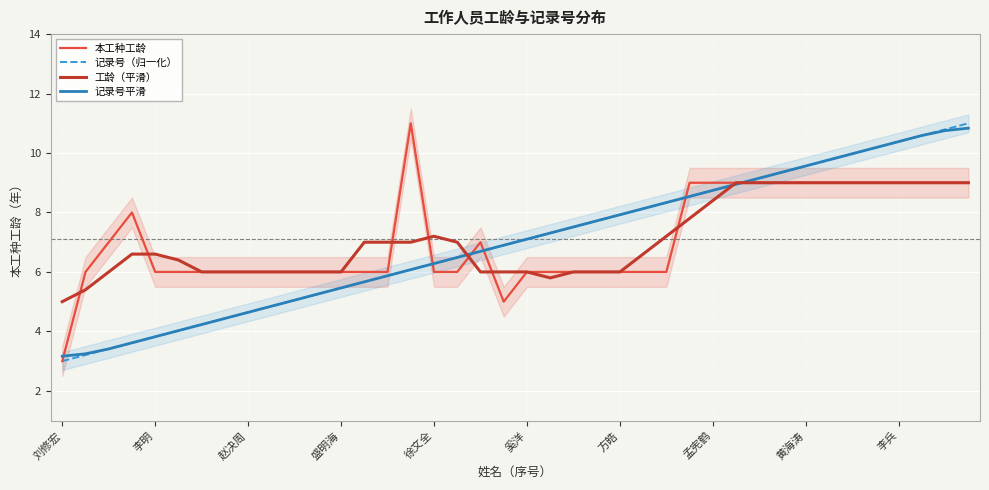

Is the value of 记录号平滑 at 26 greater than the value of 记录号（归一化） at 26?

No